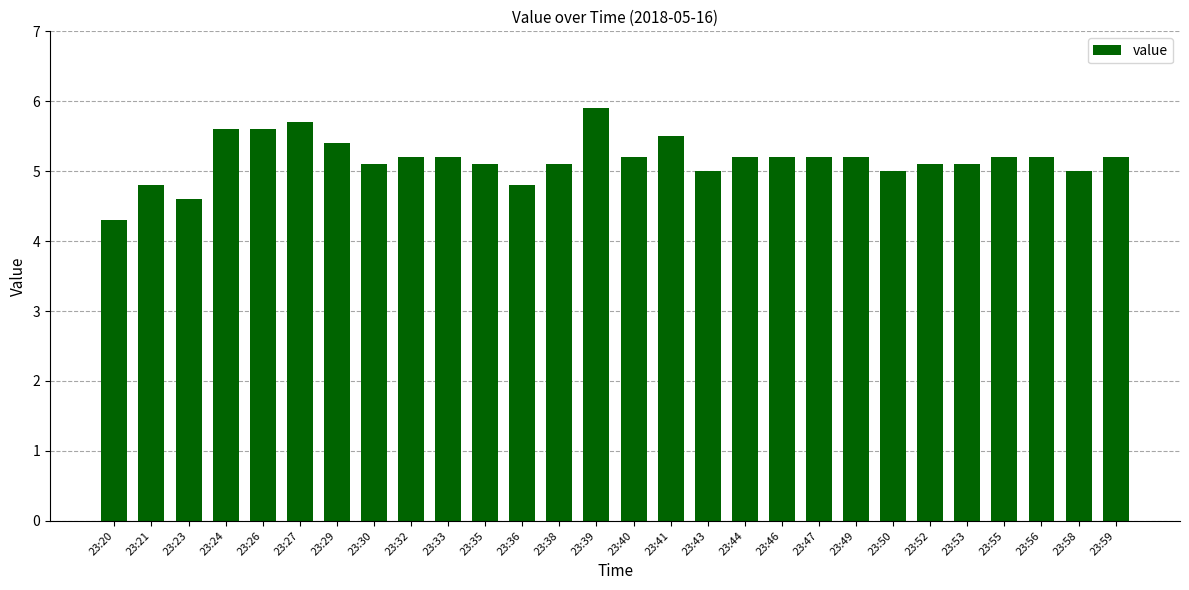

Reading left to right, what are all the values shown in this chart?

4.3	4.8	4.6	5.6	5.6	5.7	5.4	5.1	5.2	5.2	5.1	4.8	5.1	5.9	5.2	5.5	5.0	5.2	5.2	5.2	5.2	5.0	5.1	5.1	5.2	5.2	5.0	5.2